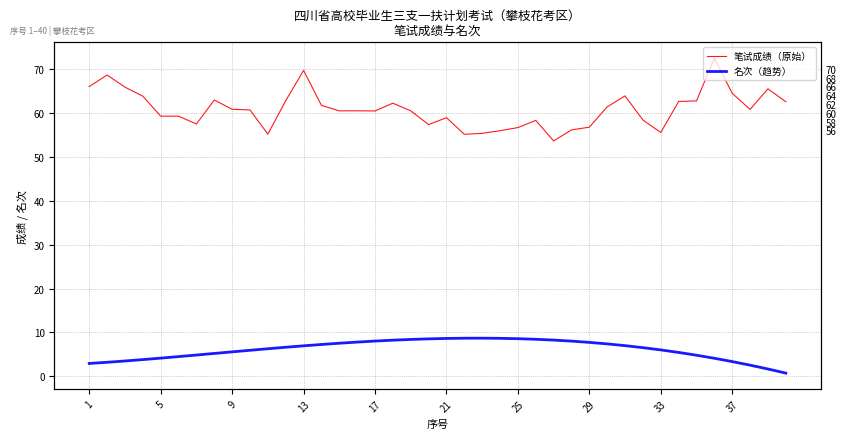

What are all the series names shown in the legend?

笔试成绩（原始）, 名次（趋势）